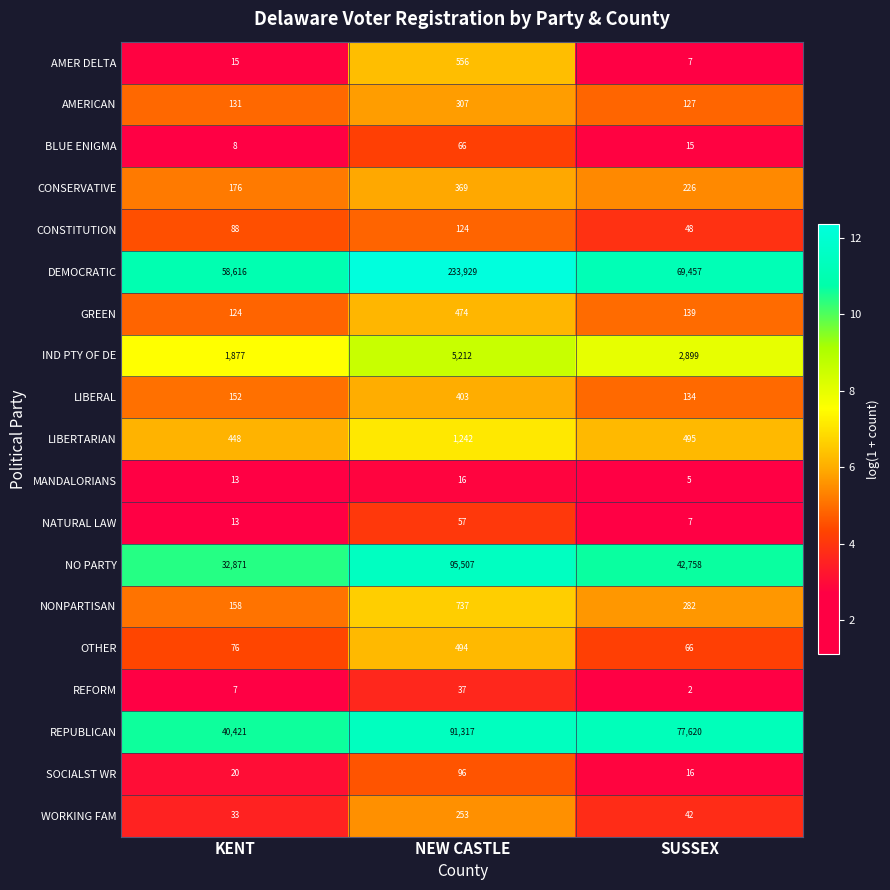

At how many categories does at least one series exceed 2?

3